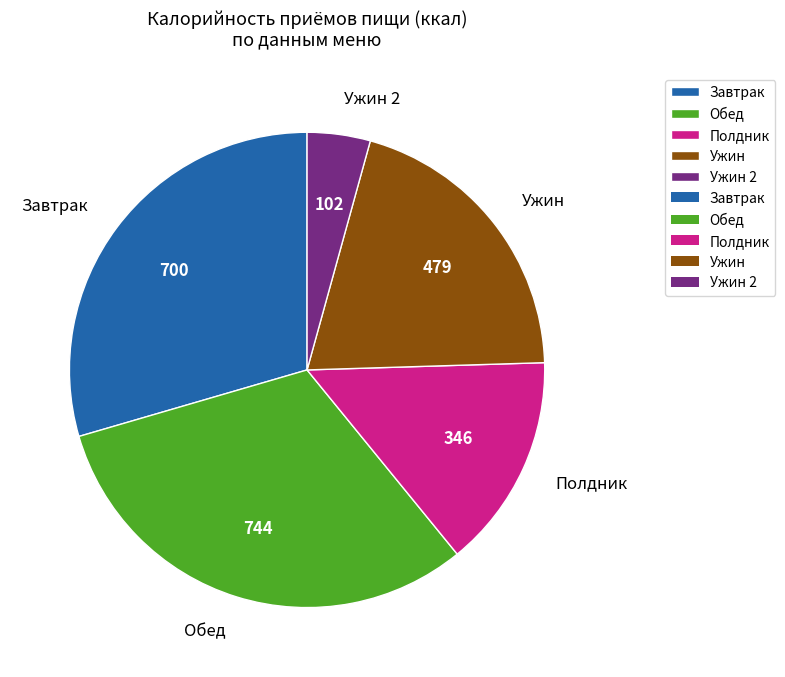

Do Ужин and Ужин 2 together represent more than half of the pie?

No